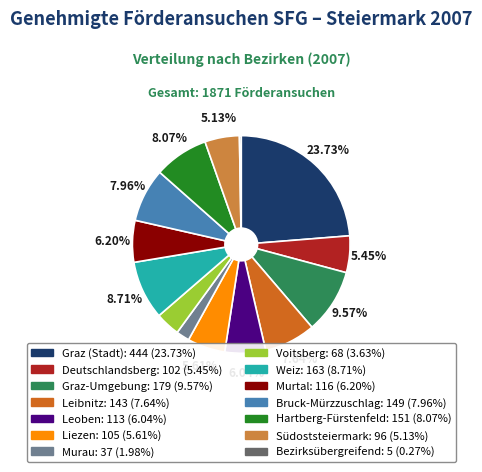

Which slice is the largest?

Graz (Stadt)